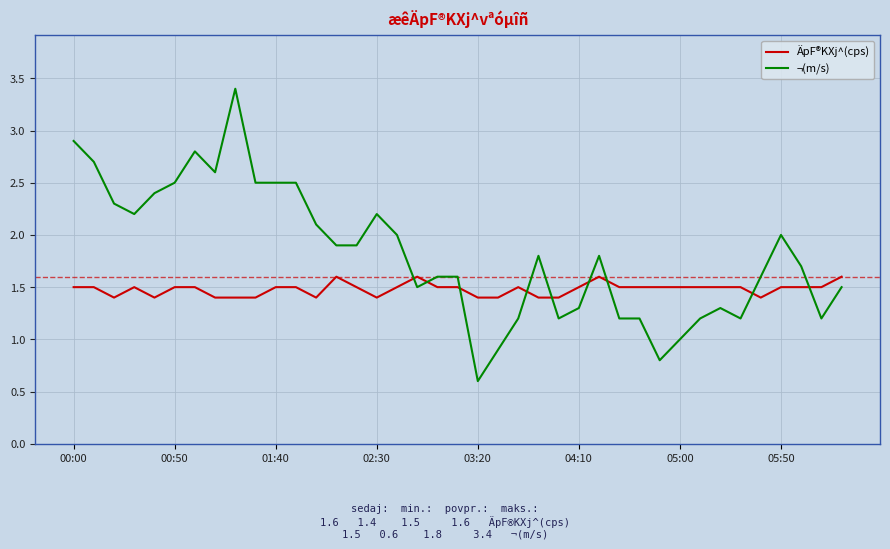

Which series has the widest spread of values?

¬(m/s)